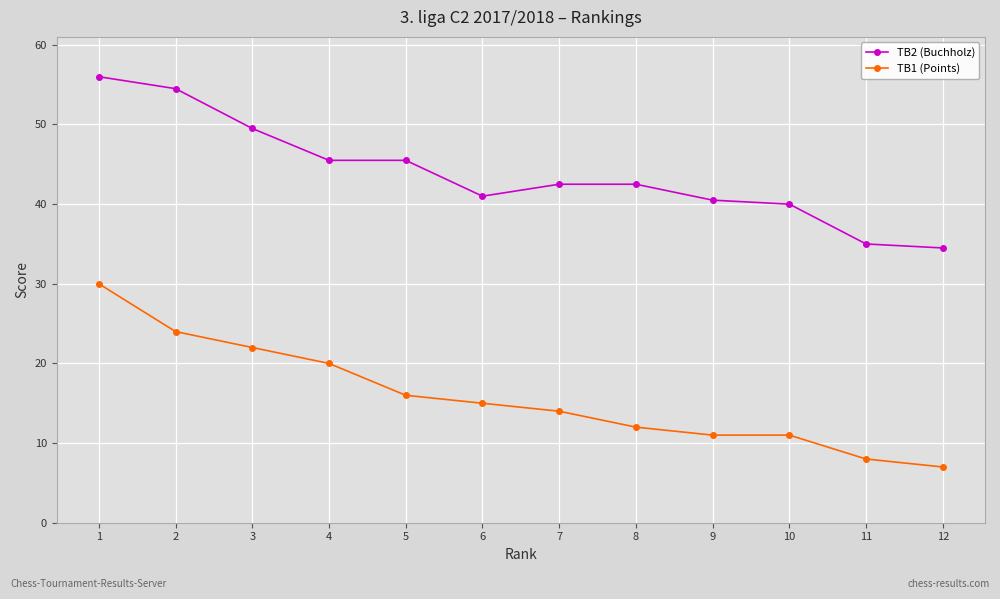

The TB2 (Buchholz) series shows 40.5 at 9. True or false?

True